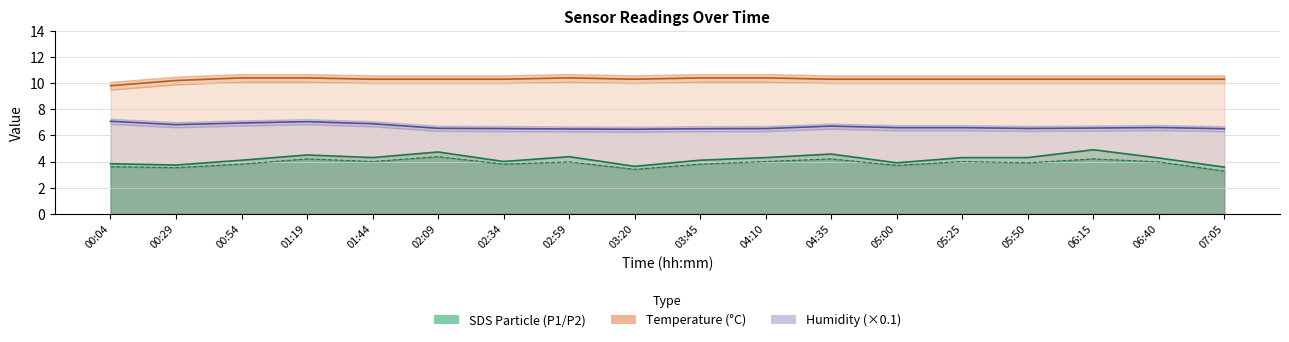

At which label does Temp line reach its peak?

00:54